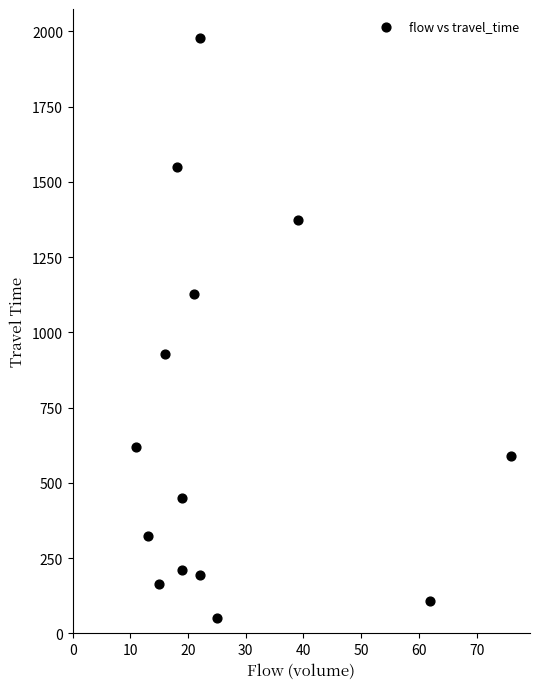

What is the range of Y values (max minus min)?

1928